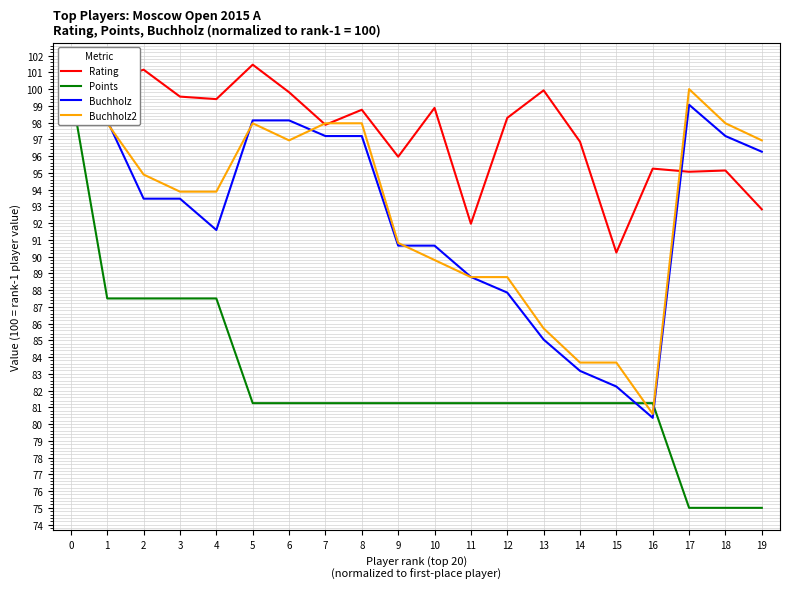

Where is the first local minimum for Buchholz?

4